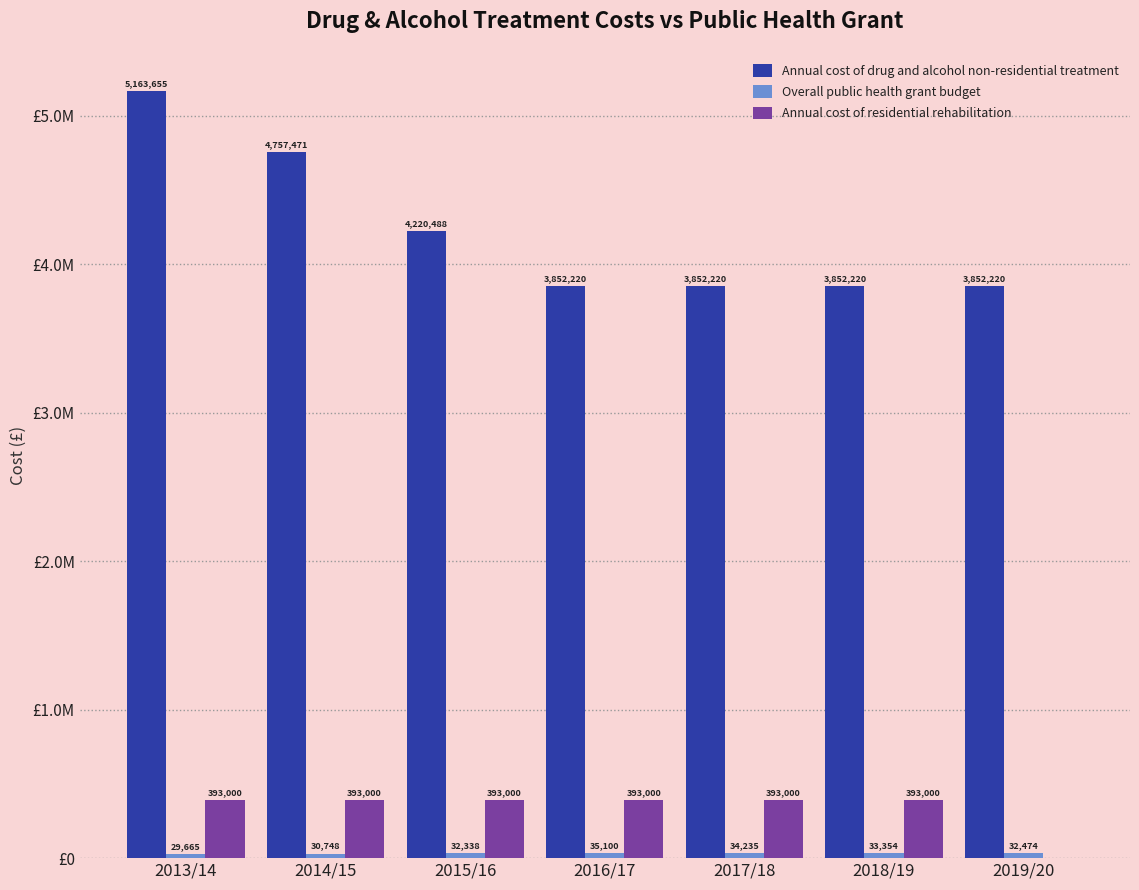

Is it true that Annual cost of residential rehabilitation equals 706046 at 2017/18?

False